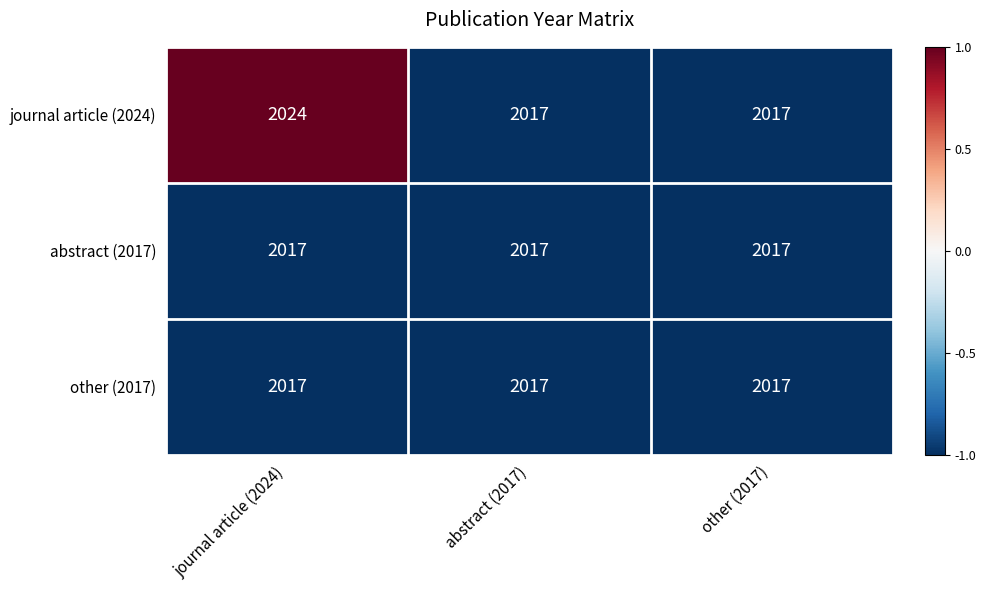

What is the total value across all series at other (2017)?

6051